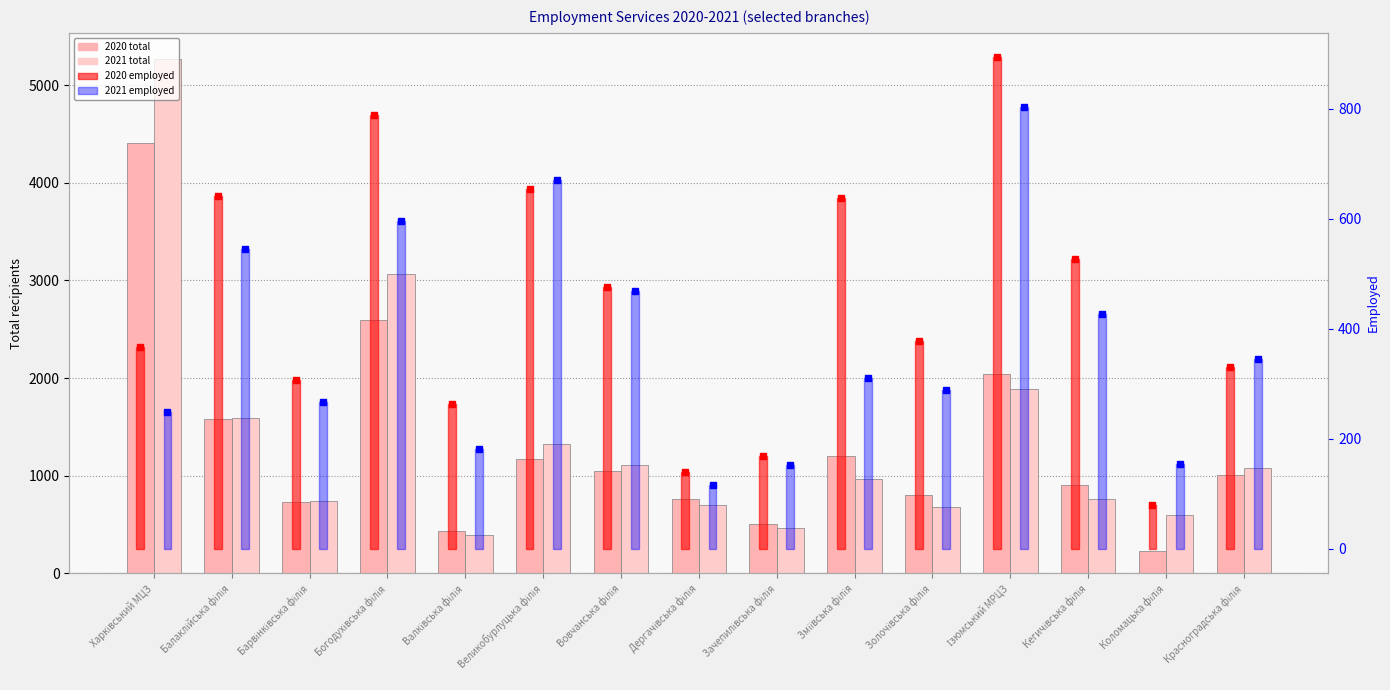

What is the sum of all 2021 total values?

20639